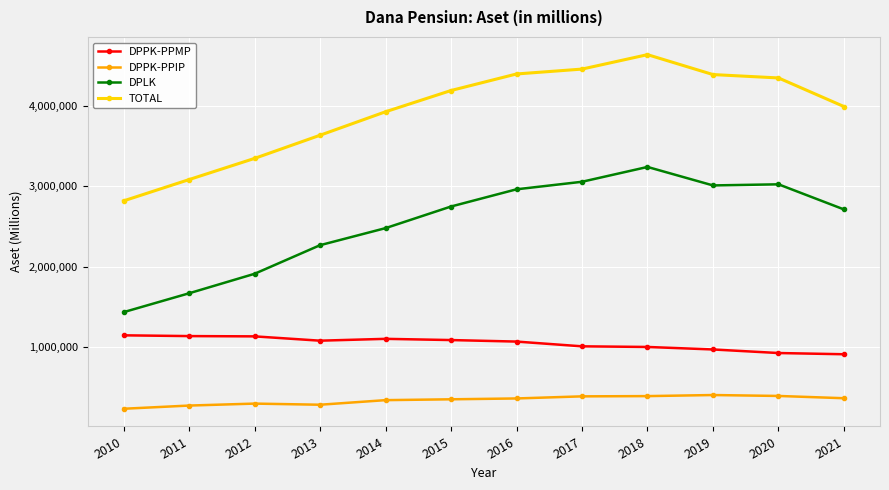

True or false: DPLK has more than 2 interior local peaks.

False